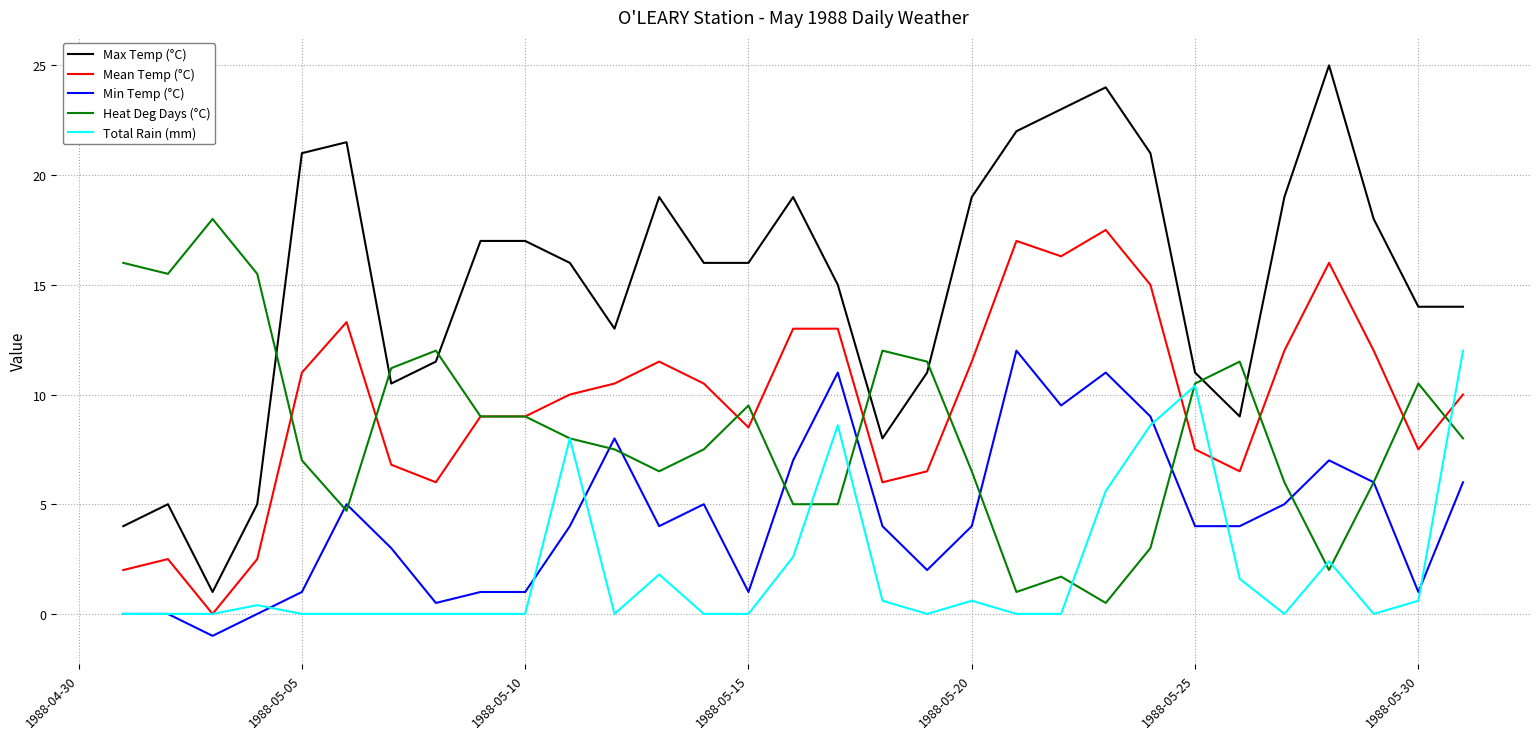

What is the maximum value for Total Rain (mm)?

12.0